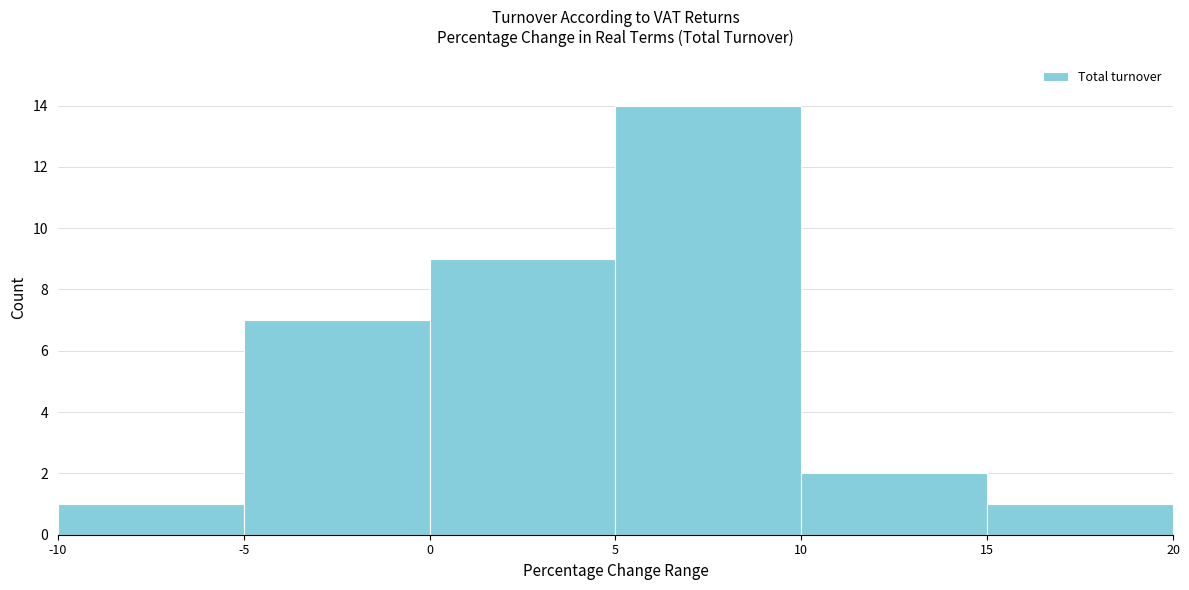

Reading left to right, transcribe this chart: for each bar, give the range it covers on the x-axis and its height. The values are not printed on the chart, so give them approximately, as read against the axis.

-10 to -5: 1
-5 to 0: 7
0 to 5: 9
5 to 10: 14
10 to 15: 2
15 to 20: 1